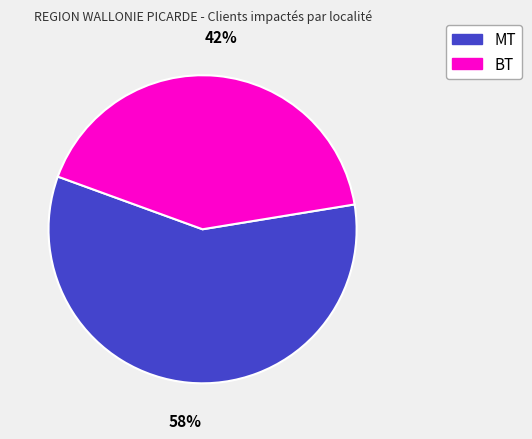

True or false: MT accounts for 49% of the total.

False